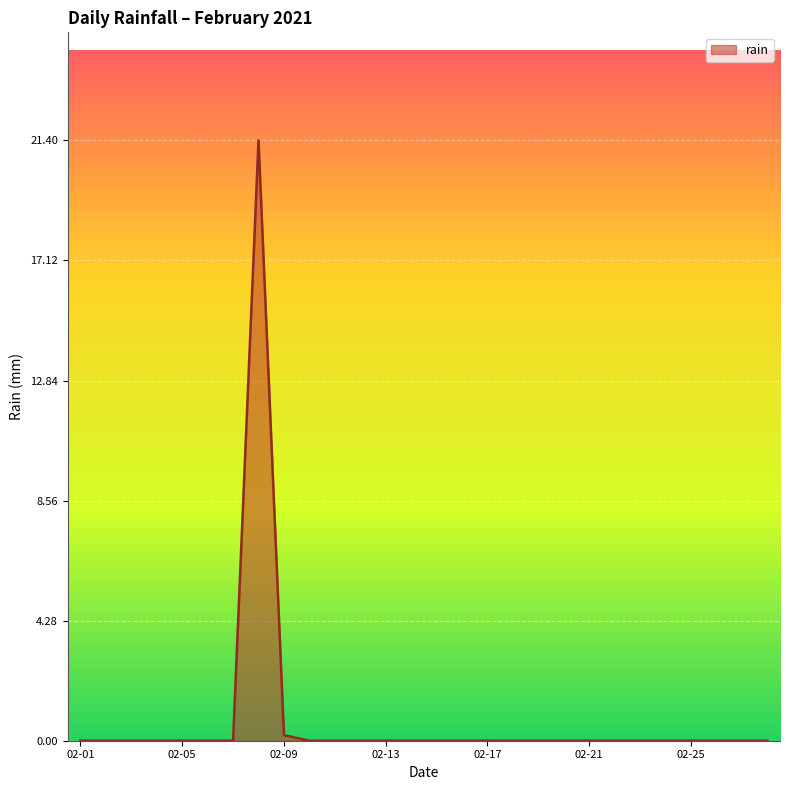

What is the difference between the maximum and minimum values?

21.4